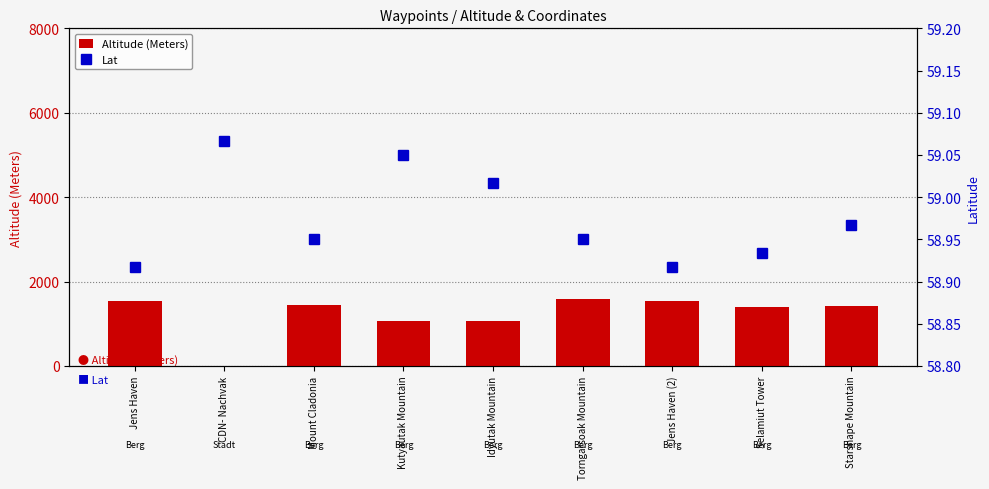

How many data points does each series have?

9